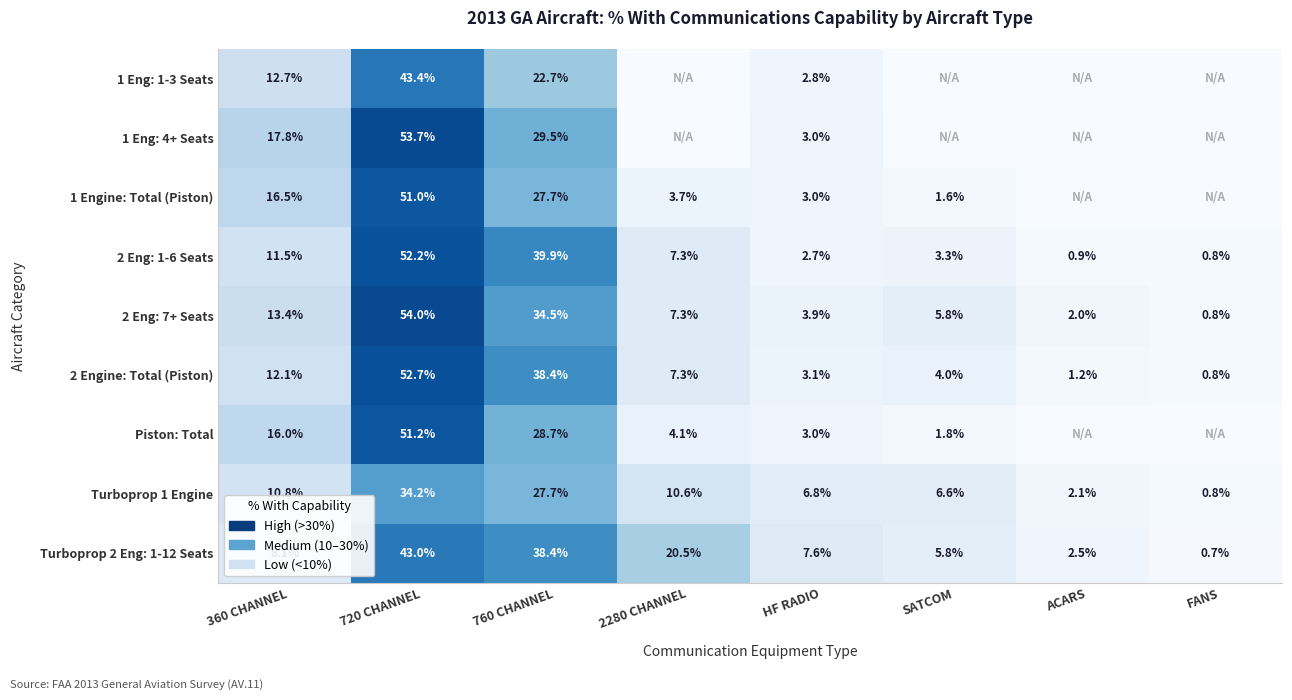

At how many categories does at least one series exceed 49?

1